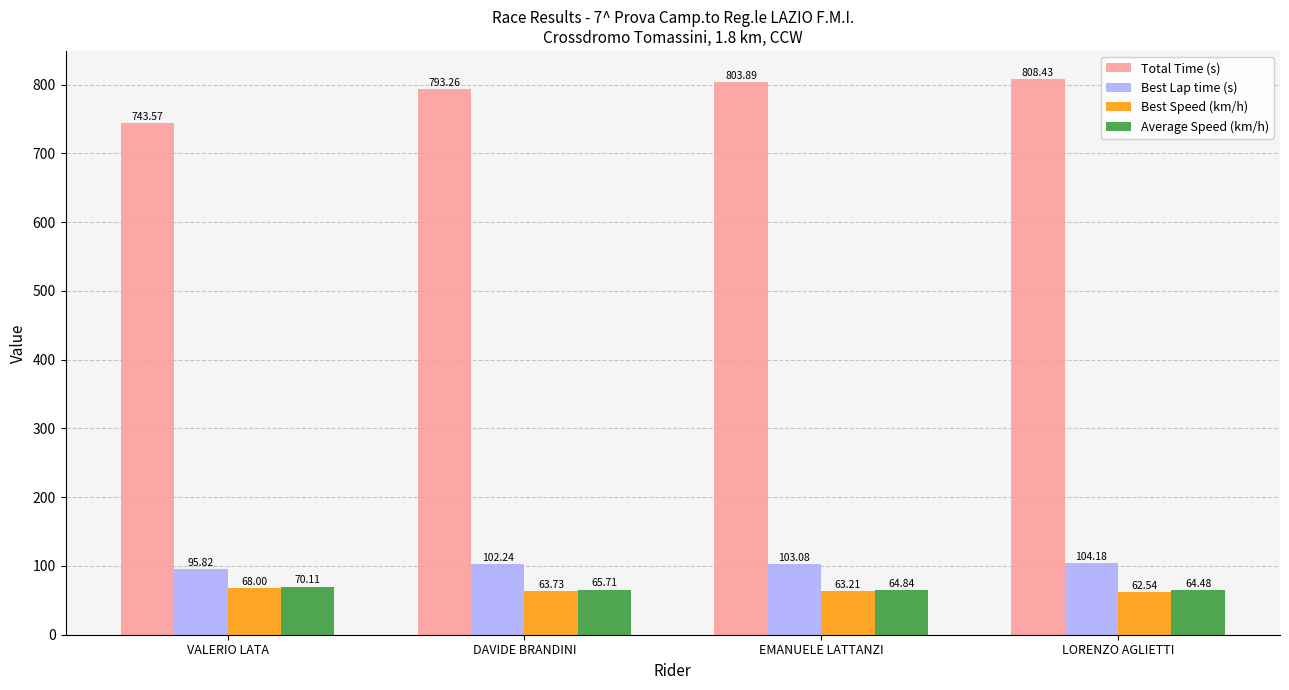

What is the difference between the Best Speed (km/h) values at LORENZO AGLIETTI and EMANUELE LATTANZI?

0.7